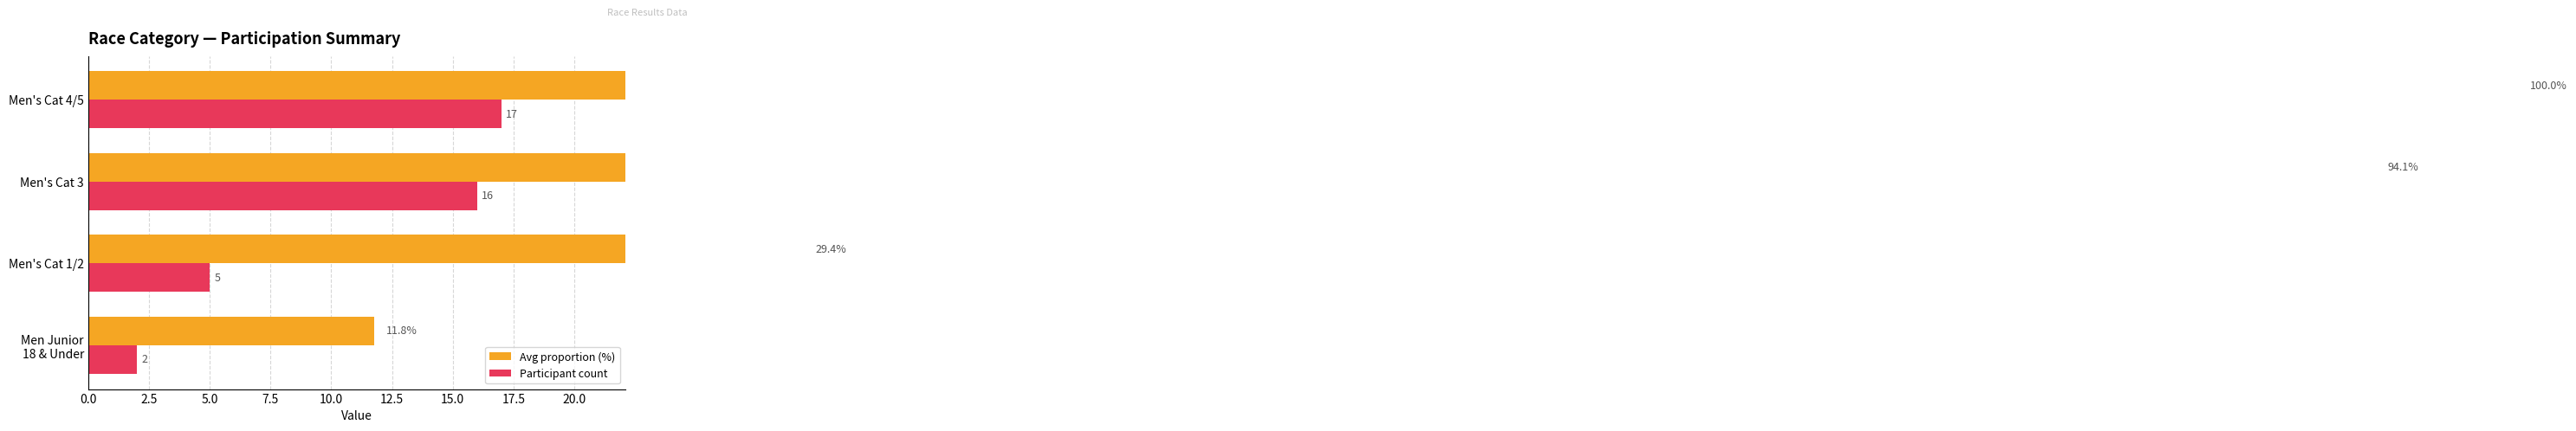

Rank the series at Men Junior 18 & Under from highest to lowest value.

Avg proportion (%), Participant count